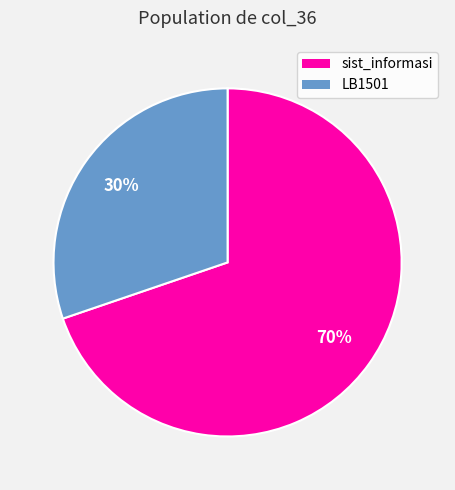

What is the ratio of the value at sist_informasi to the value at LB1501?

2.3